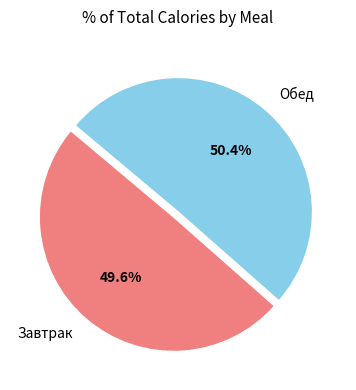

How many segments does this pie chart have?

2